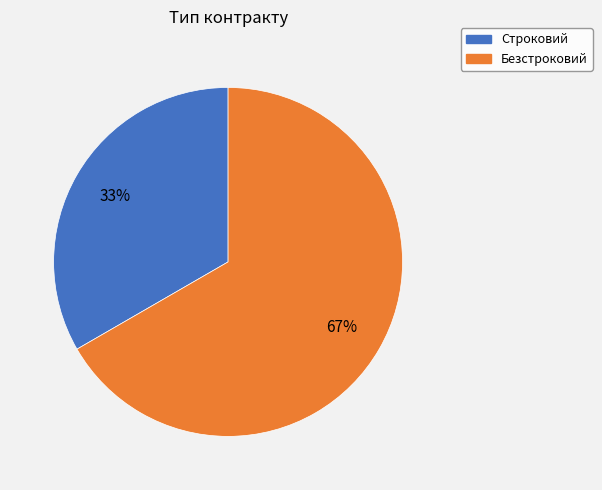

Combined, do Строковий and Безстроковий account for over 50%?

Yes